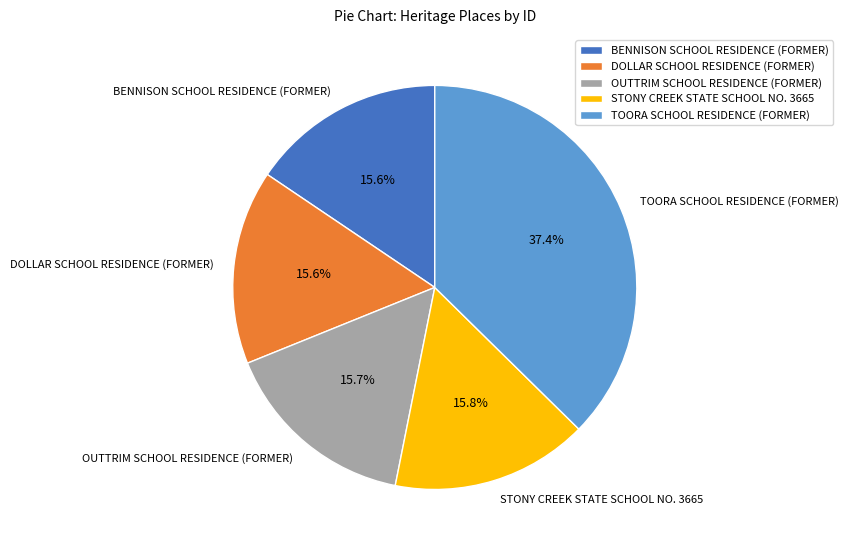

To the nearest percent, what is the average slice percentage?

20%